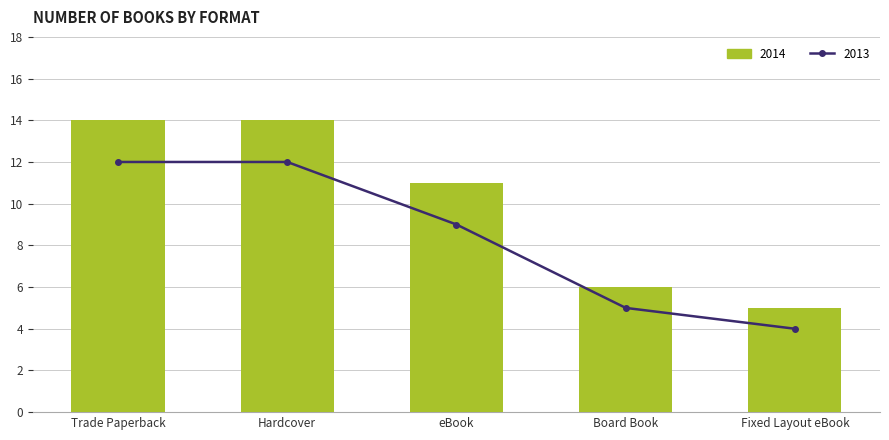

How many groups of bars are there?

5